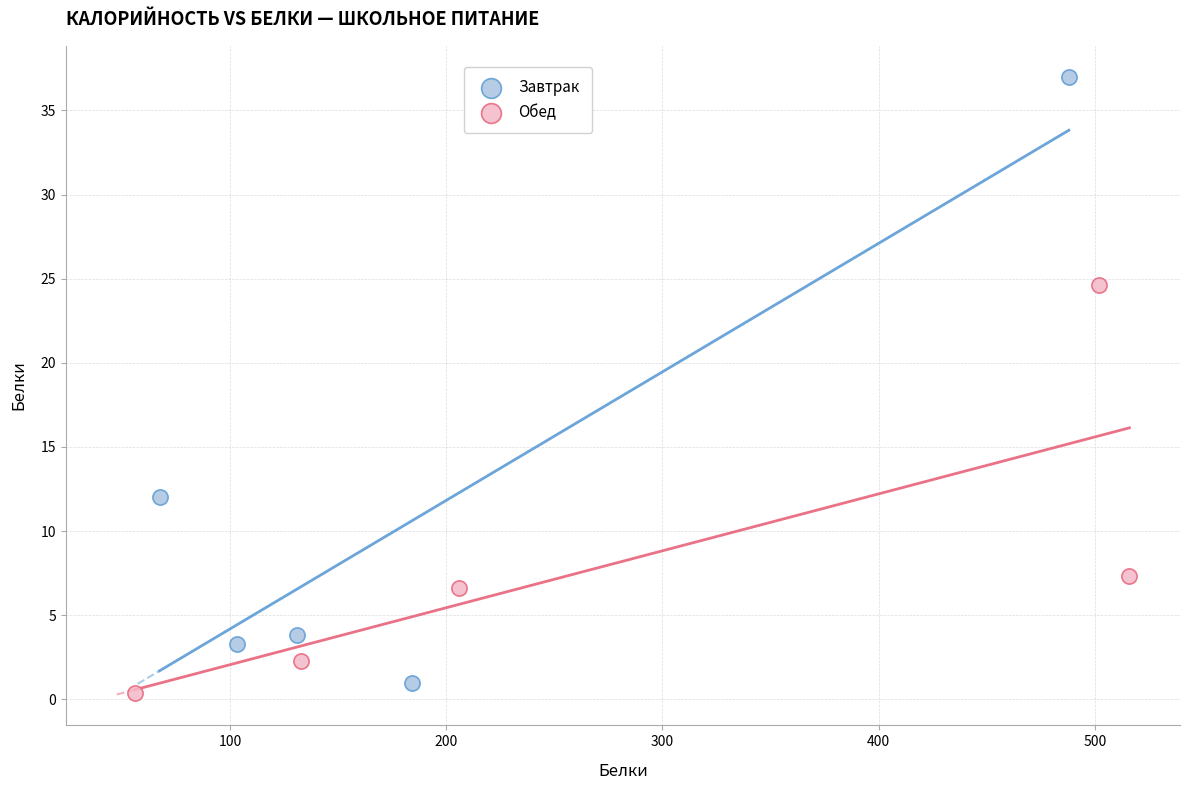

Which series reaches the maximum Y coordinate?

Завтрак